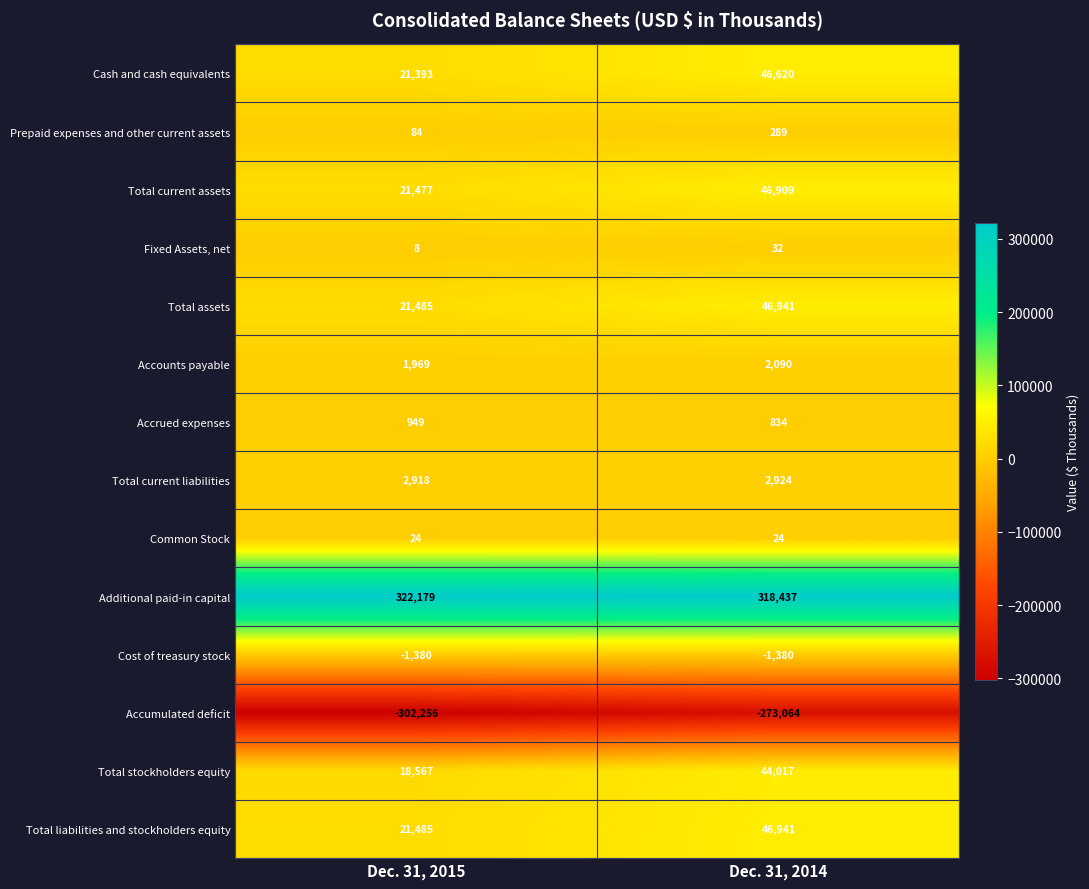

Rank the categories by Fixed Assets, net value from highest to lowest.

Dec. 31, 2014, Dec. 31, 2015